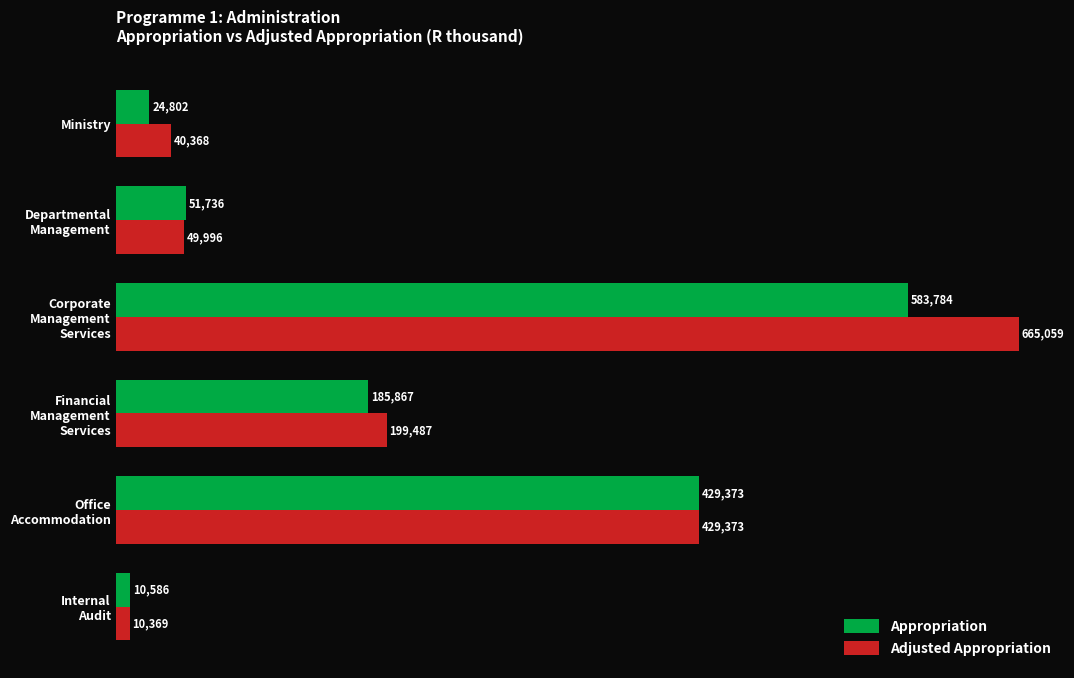

What is the sum of all Appropriation values?

1286148